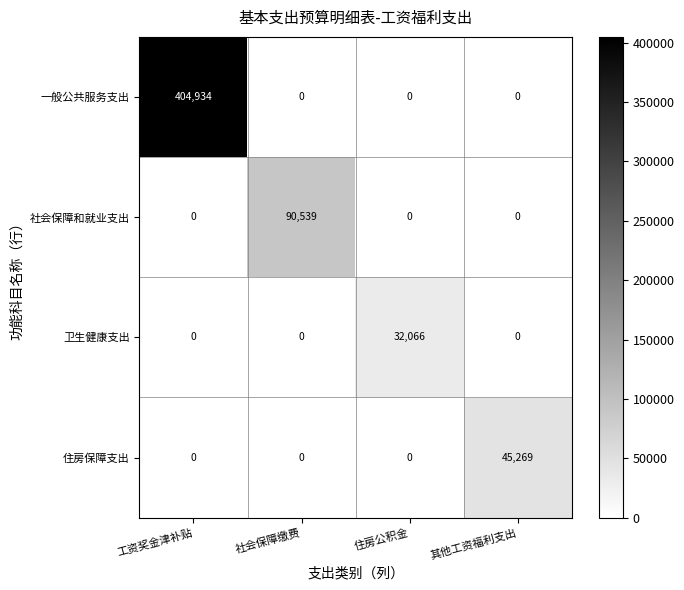

Rank the series by their maximum value, from lowest to highest.

卫生健康支出, 住房保障支出, 社会保障和就业支出, 一般公共服务支出